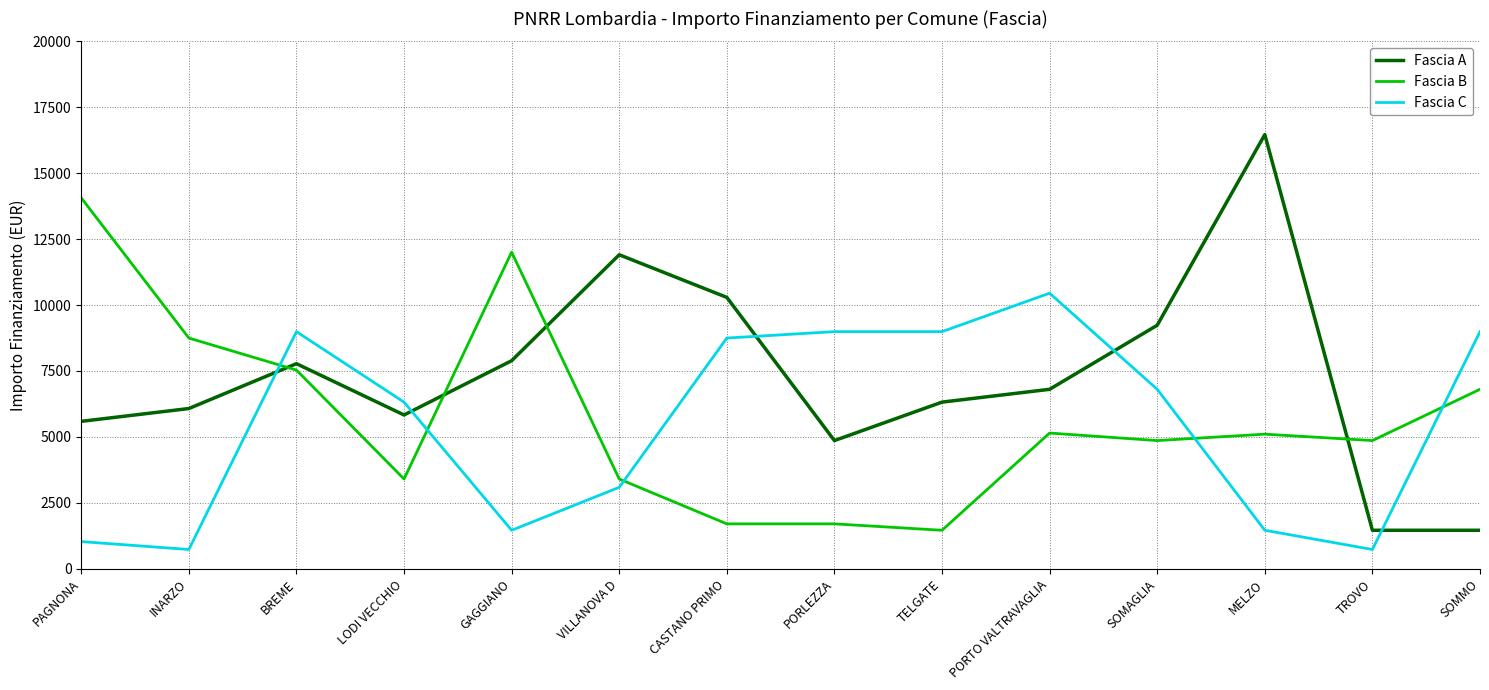

What is the total value across all series at INARZO?

15552